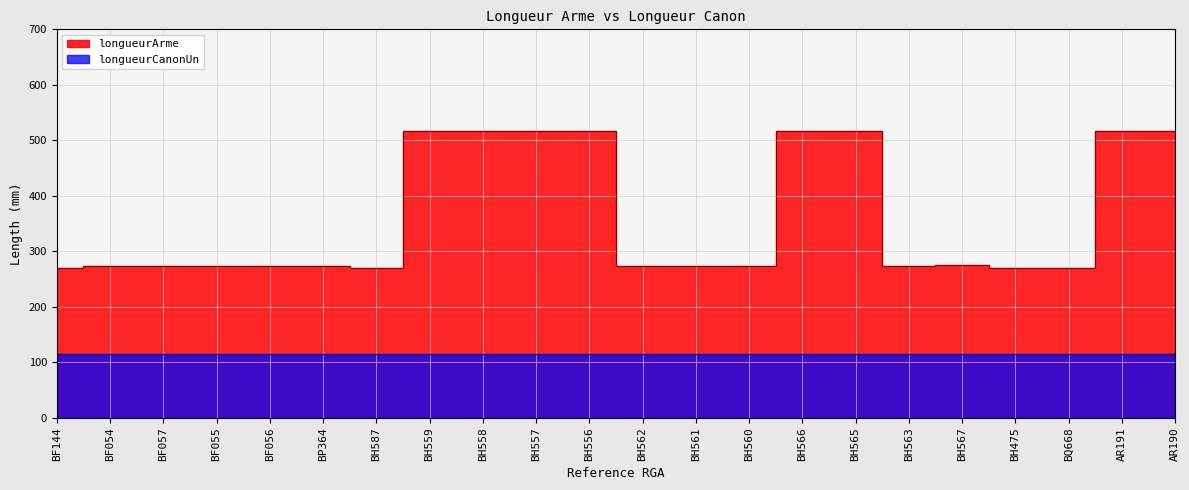

At which category does the chart reach its minimum across all series?

BF144